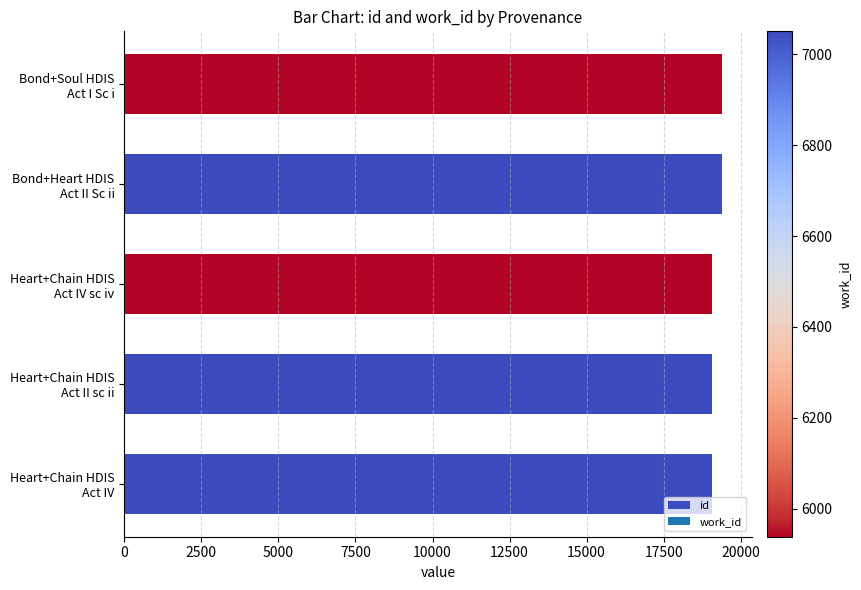

What is the minimum value shown in the chart?

19054